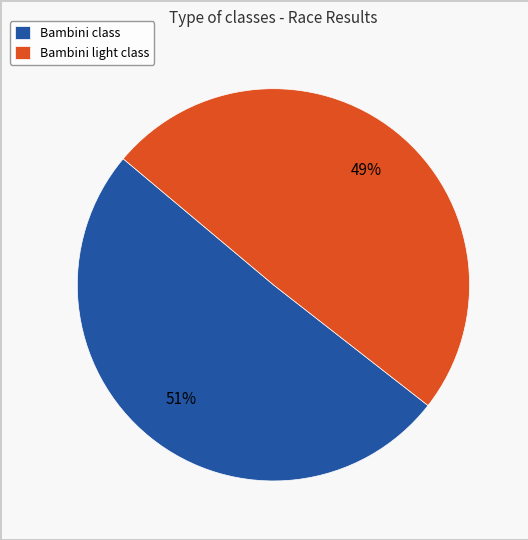

Is it true that Bambini light class is 38% of the pie?

False